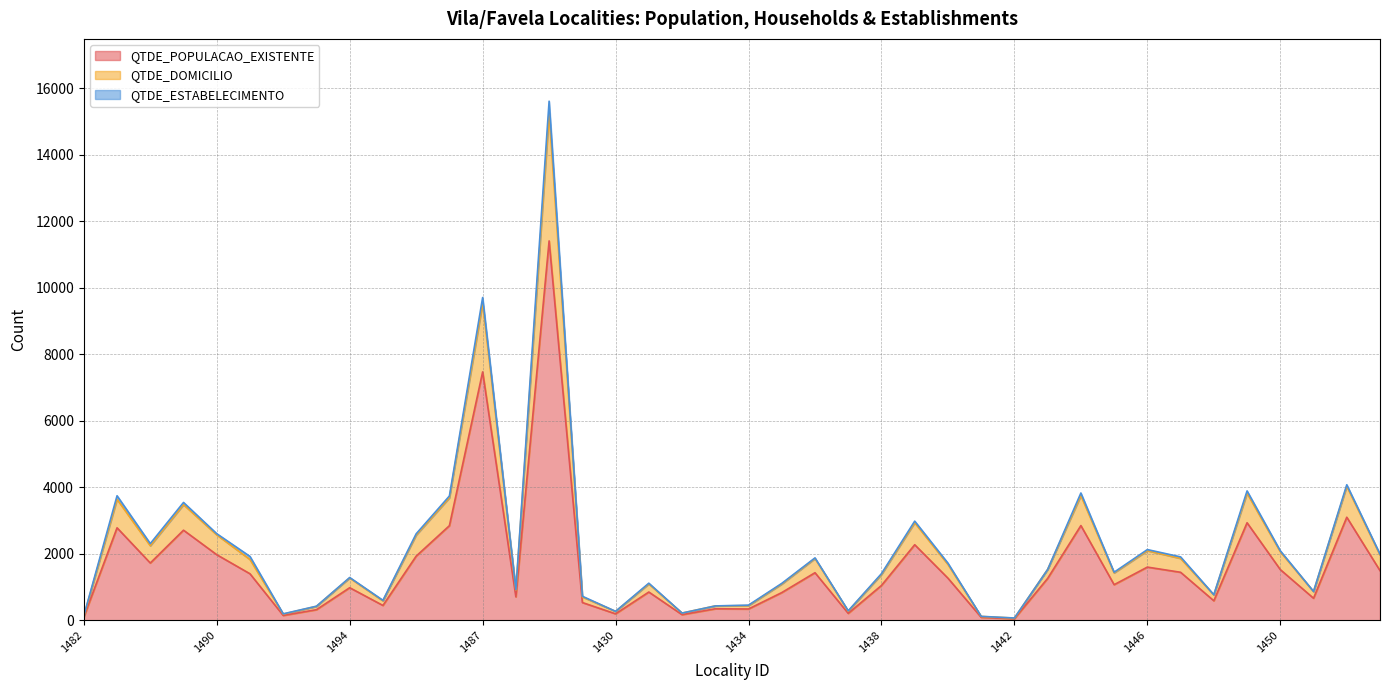

What is the highest value of the QTDE_POPULACAO_EXISTENTE series?

11413